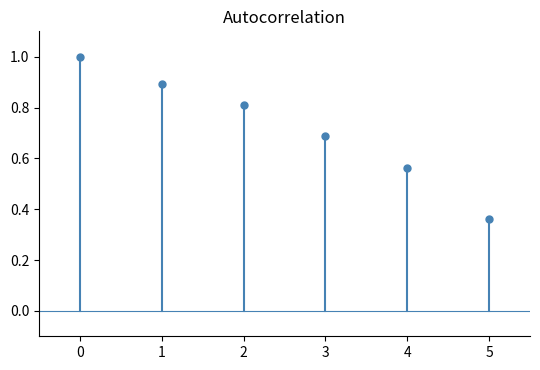

Rank the series by their average value, from lowest to highest.

zero line, autocorr